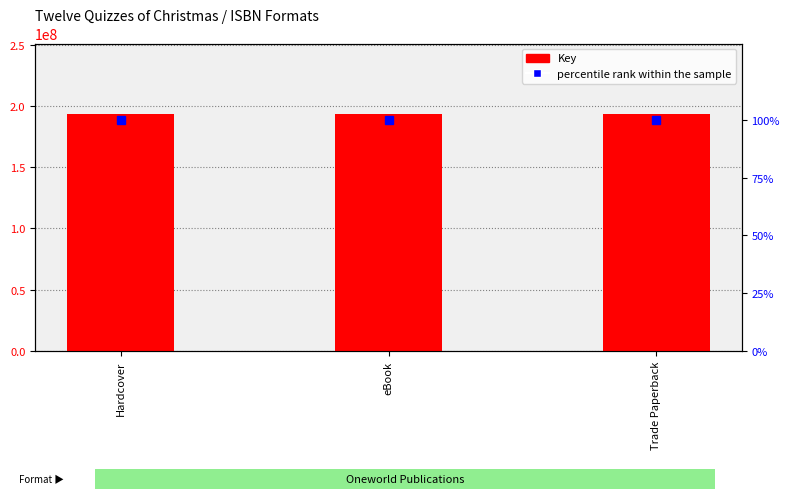

Rank the categories by Key value from highest to lowest.

Hardcover, eBook, Trade Paperback